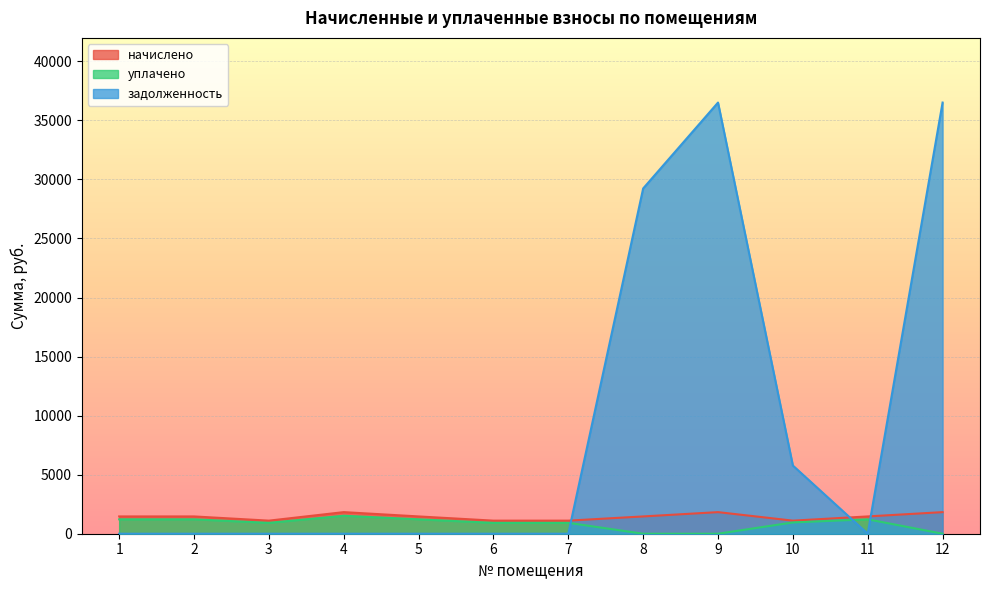

At which category does начислено reach its first local peak?

4